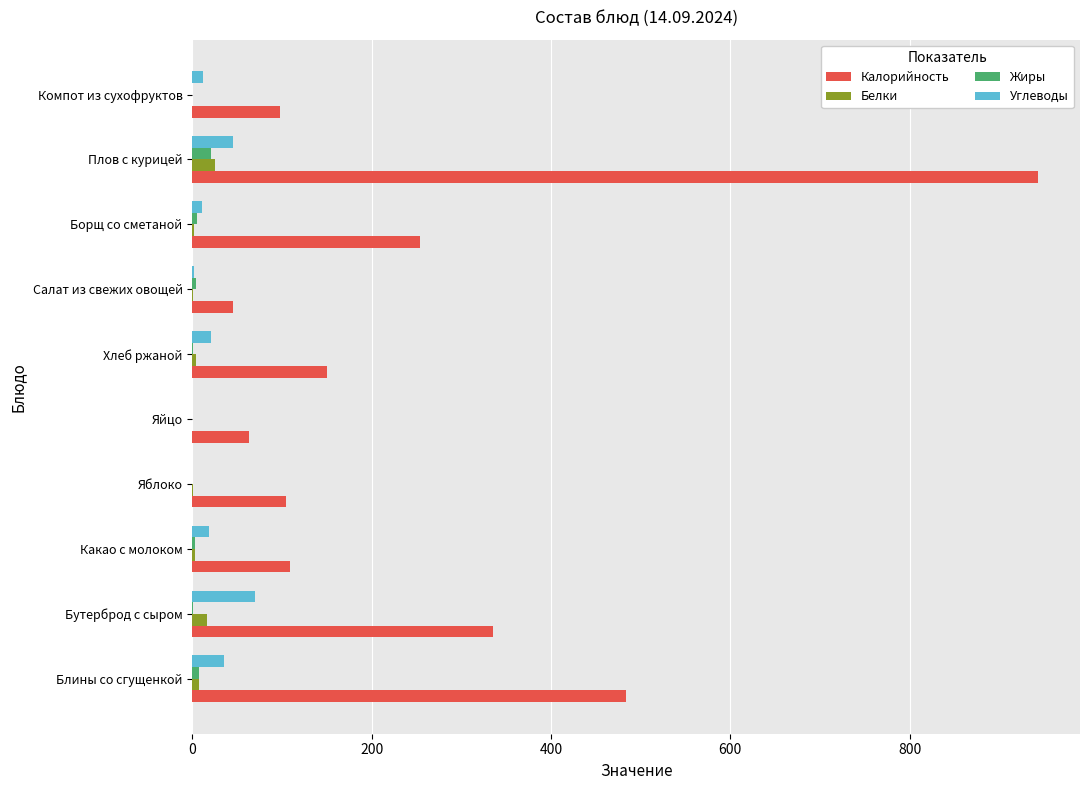

Which series changed the most between Хлеб ржаной and Борщ со сметаной?

Калорийность